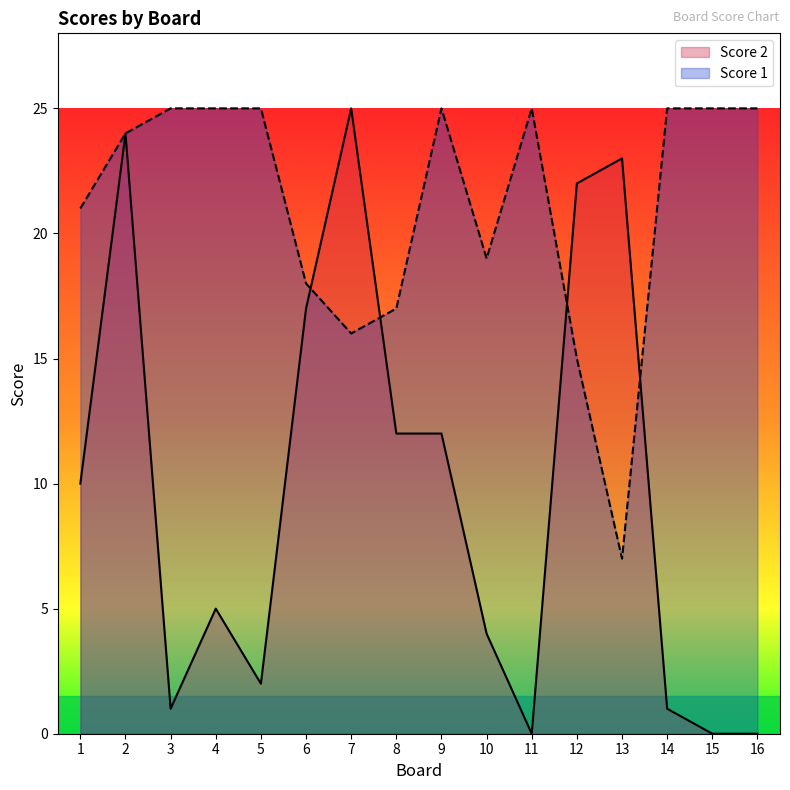

Reading right to left, list all the values displayed in this chart.

Score 1: 16=25	15=25	14=25	13=7	12=15	11=25	10=19	9=25	8=17	7=16	6=18	5=25	4=25	3=25	2=24	1=21
Score 2: 16=0	15=0	14=1	13=23	12=22	11=0	10=4	9=12	8=12	7=25	6=17	5=2	4=5	3=1	2=24	1=10